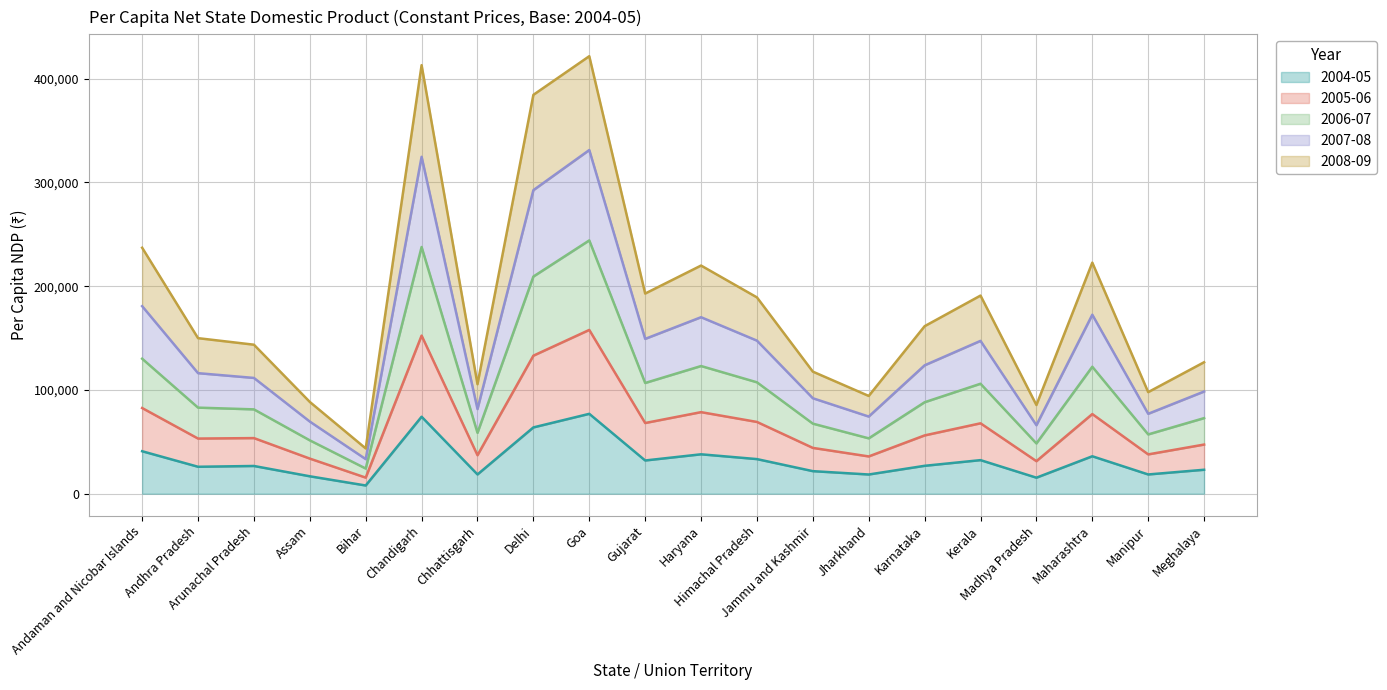

The value of 2005-06 at Himachal Pradesh is 46258. True or false?

False